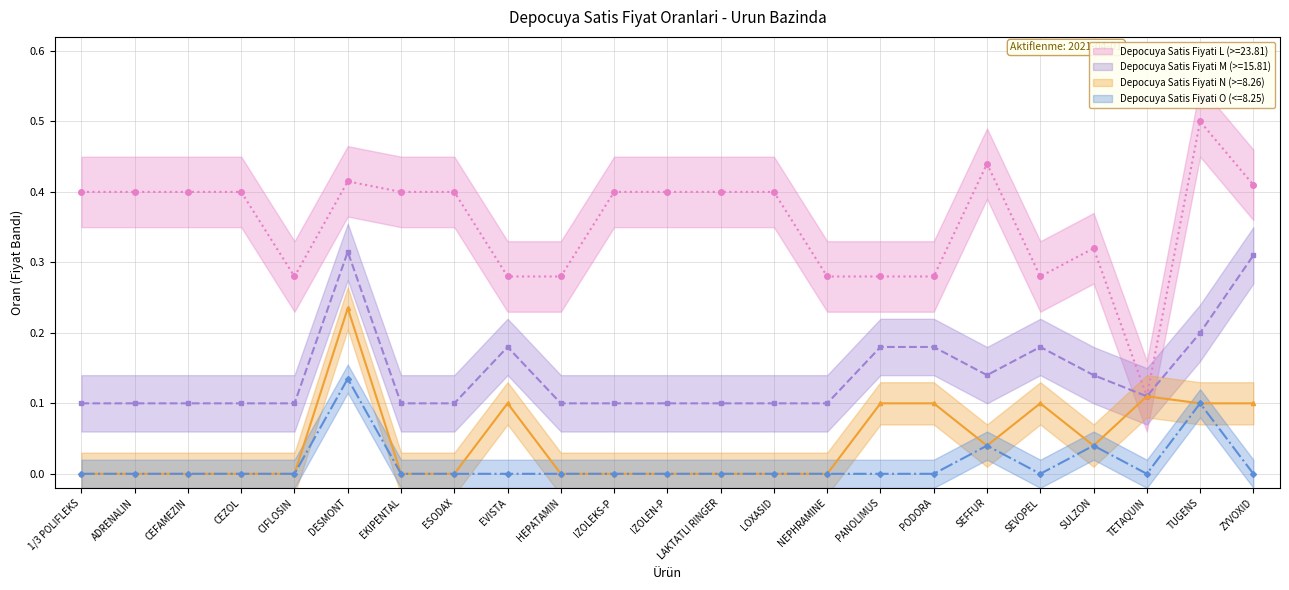

What is the label of the 18th point from the right?

DESMONT